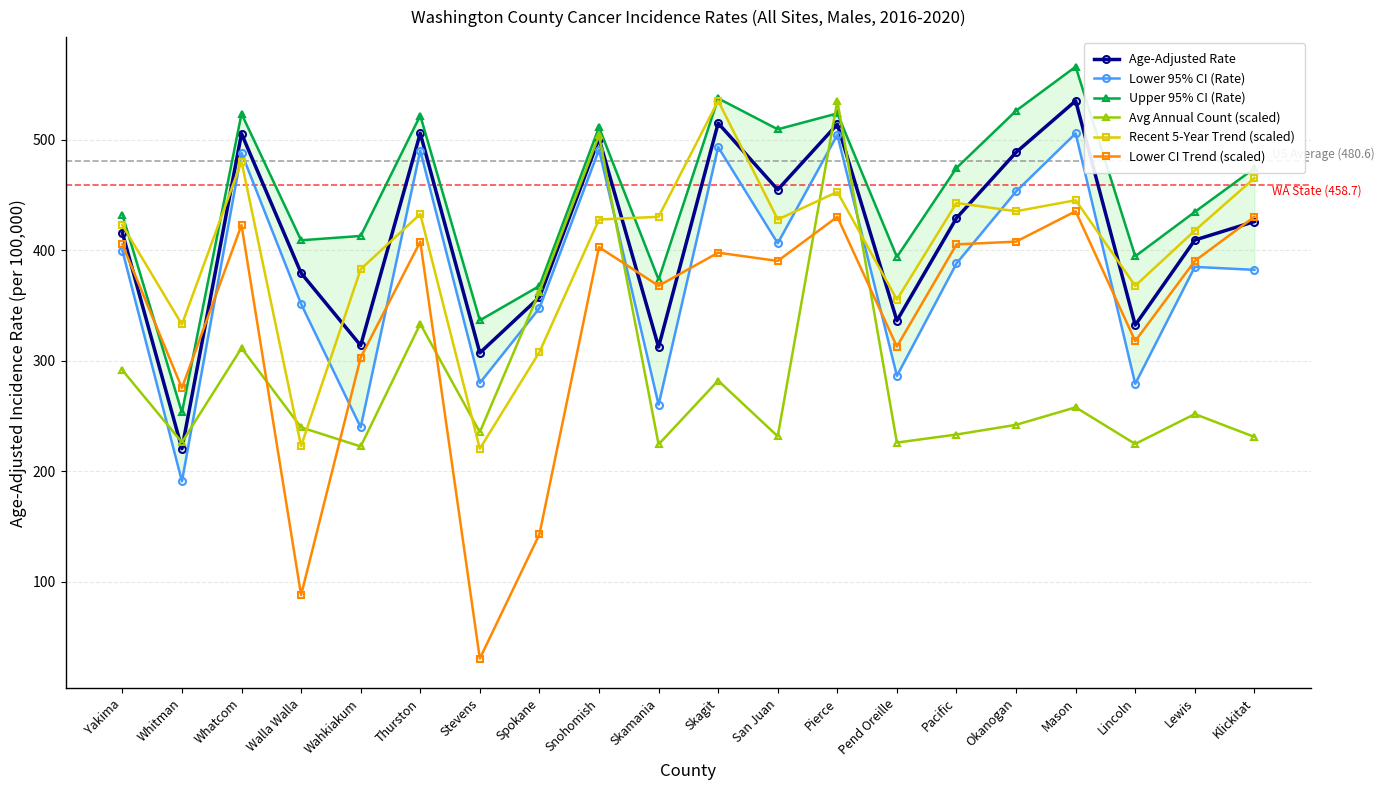

Between Wahkiakum and San Juan, which is larger?

San Juan